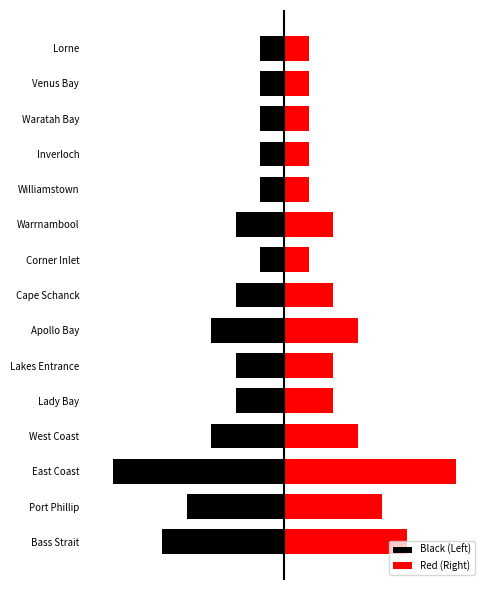

What is the smallest value displayed?

-7